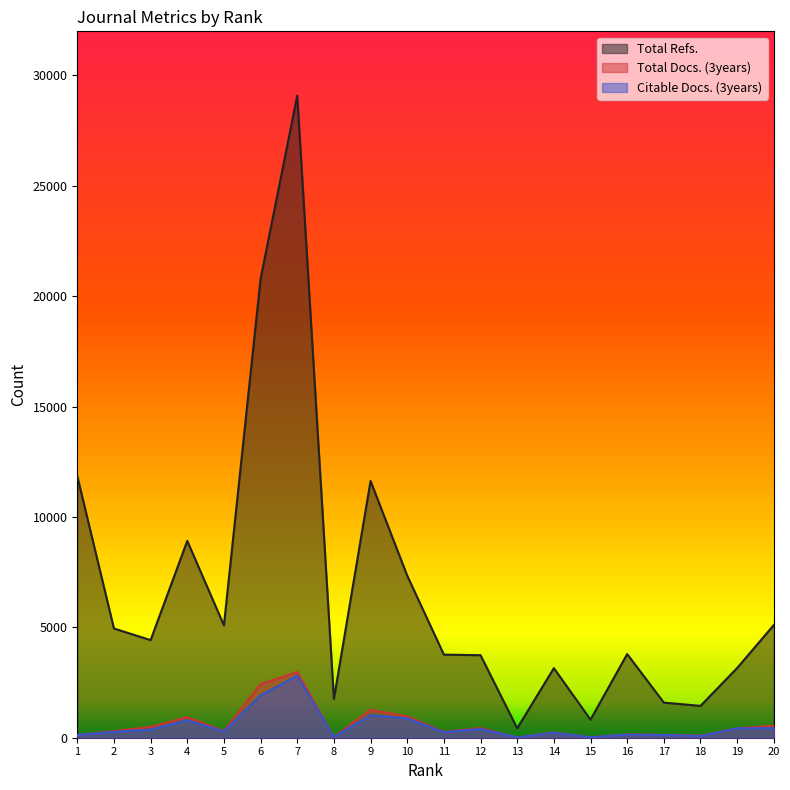

Reading left to right, extract all data points from this chart.

Total Refs.: 1=11851	2=4948	3=4421	4=8917	5=5092	6=20787	7=29087	8=1758	9=11630	10=7342	11=3764	12=3738	13=427	14=3152	15=819	16=3789	17=1591	18=1442	19=3158	20=5106
Total Docs. (3years): 1=126	2=298	3=488	4=926	5=309	6=2428	7=2976	8=37	9=1265	10=964	11=271	12=442	13=18	14=242	15=23	16=150	17=132	18=98	19=428	20=541
Citable Docs. (3years): 1=125	2=265	3=367	4=794	5=283	6=1923	7=2811	8=37	9=1023	10=873	11=252	12=398	13=18	14=228	15=22	16=139	17=125	18=79	19=426	20=433